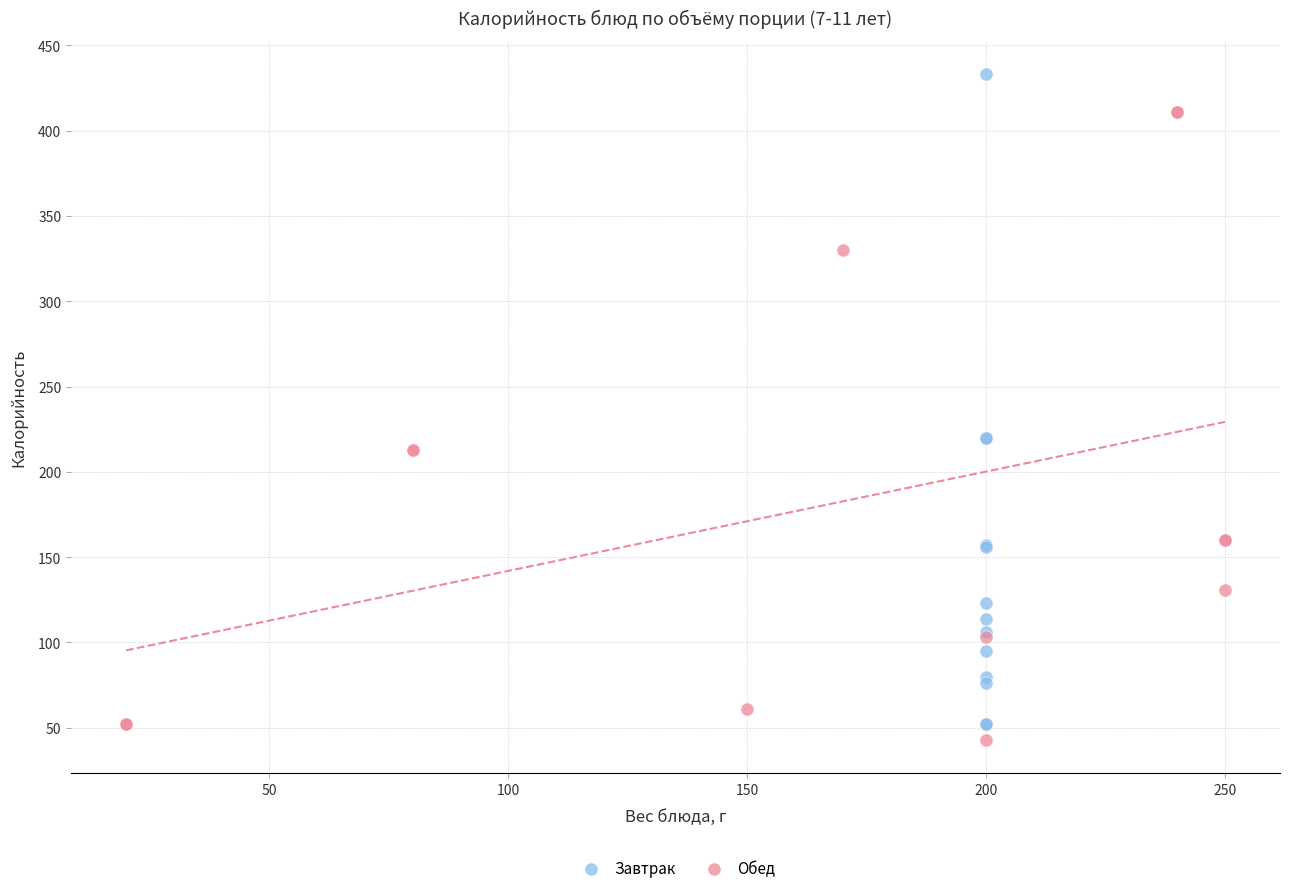

Which series reaches the maximum Y coordinate?

Завтрак